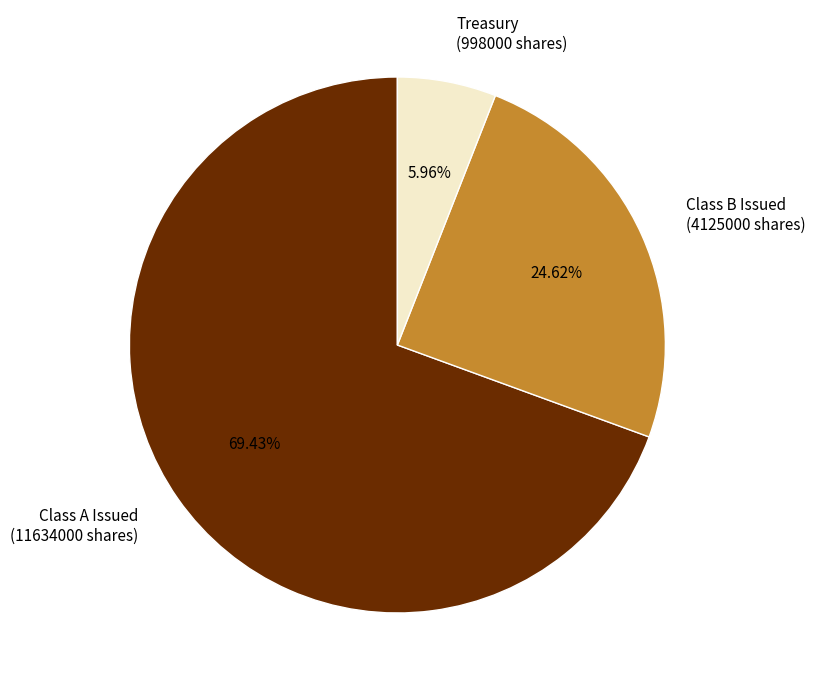

To the nearest percent, what is the average slice percentage?

33%